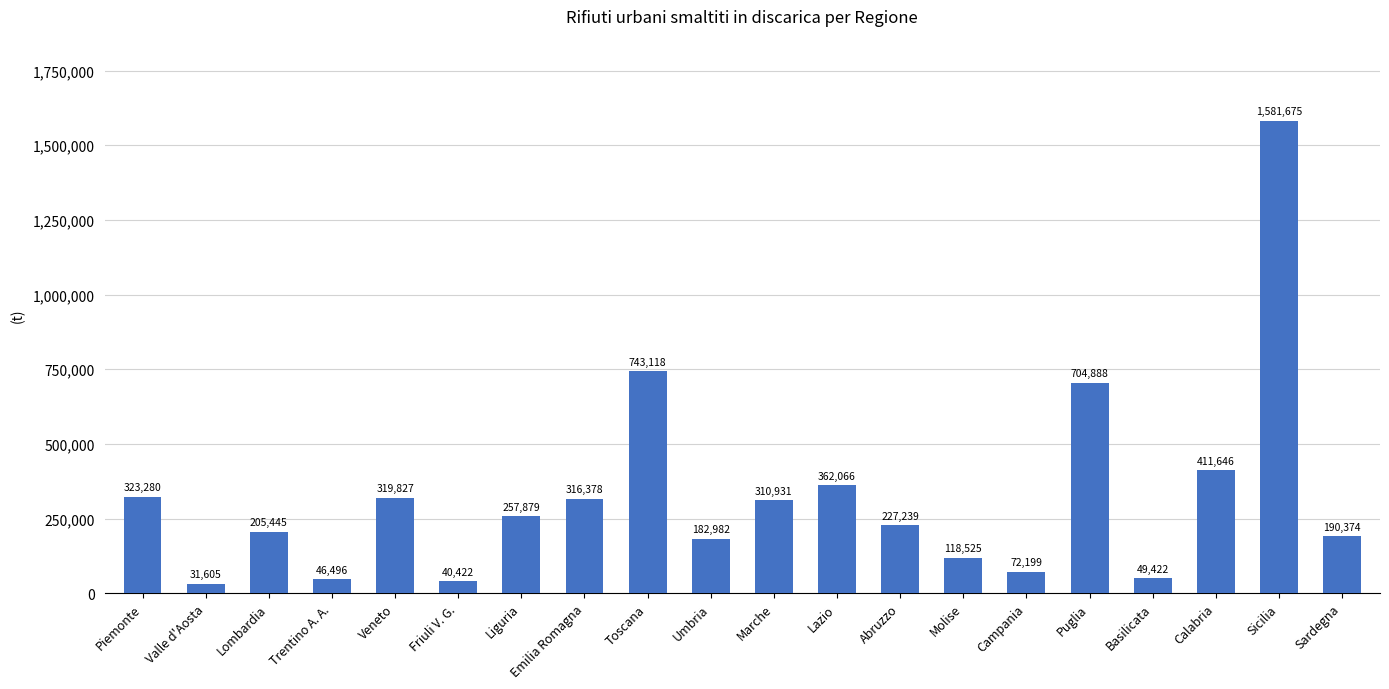

True or false: the data shows 72198.8 at Campania.

True